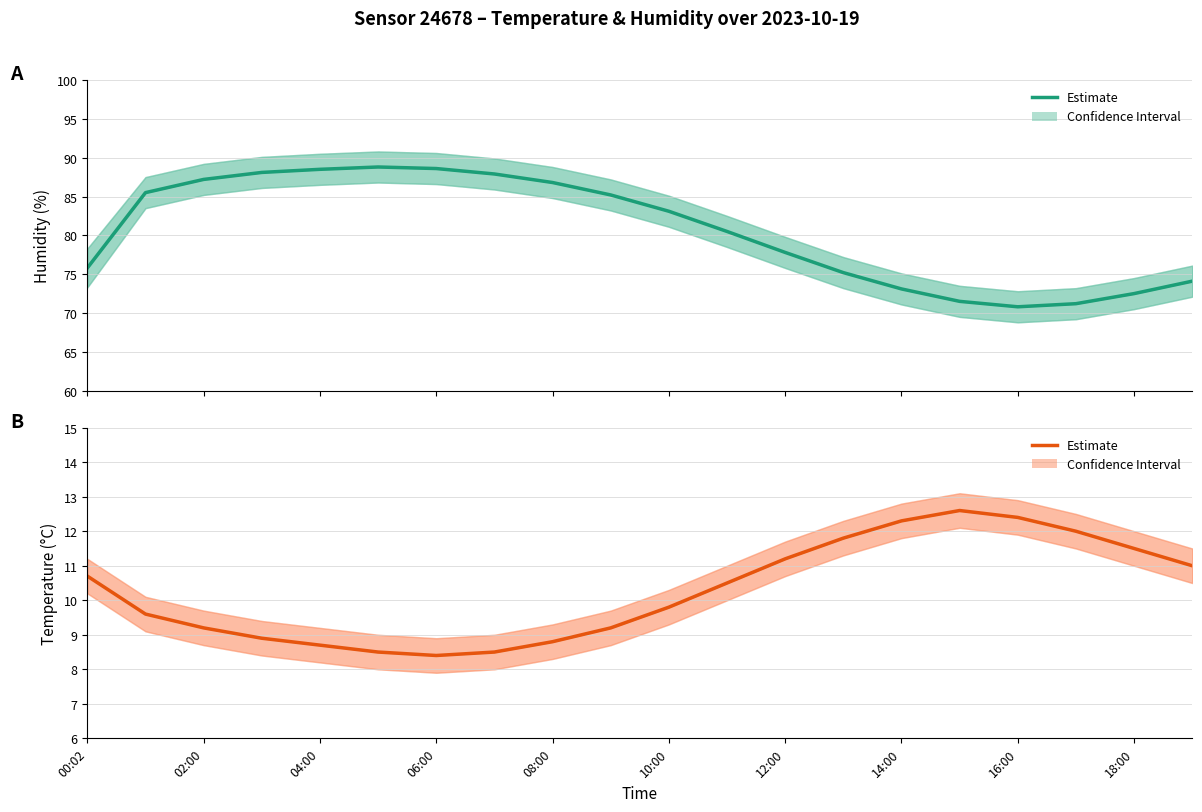

What is the average value?

10.3